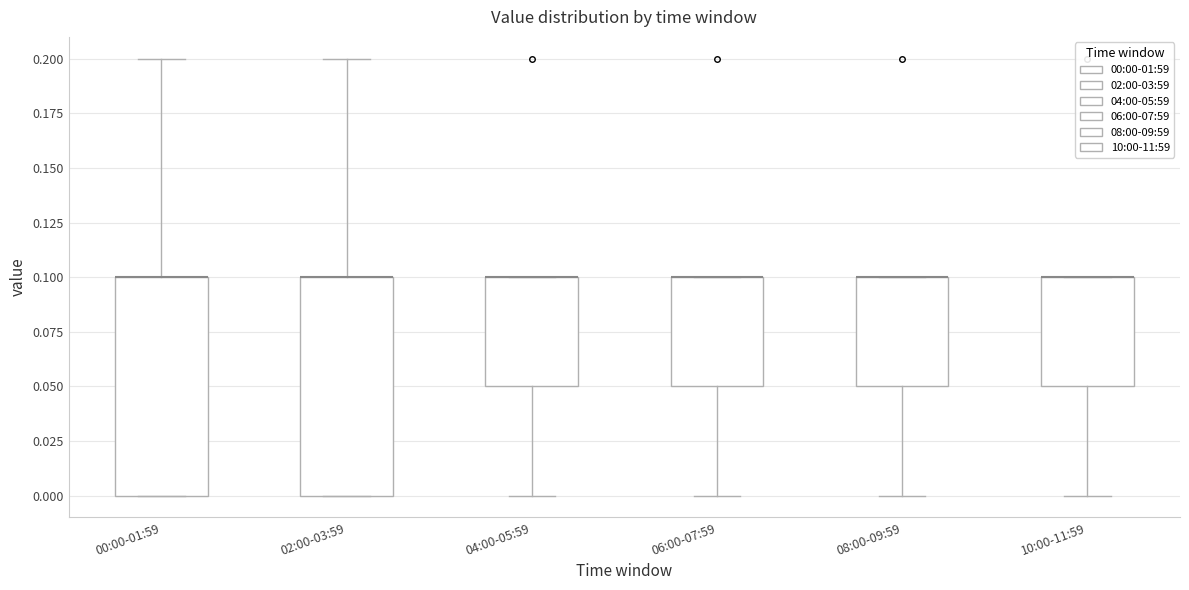

Reading left to right, transcribe this box plot: for each box, give where its median line is, the range the box spans, and where its two whiskers end, as read against the y-axis. The values are not printed on the chart, so give them approximately, as read against the axis.

00:00-01:59: median 0.10 (drawn on the box's upper edge), box 0.00 to 0.10, whiskers 0.00 to 0.20
02:00-03:59: median 0.10 (drawn on the box's upper edge), box 0.00 to 0.10, whiskers 0.00 to 0.20
04:00-05:59: median 0.10 (drawn on the box's upper edge), box 0.05 to 0.10, whiskers 0.00 to 0.10
06:00-07:59: median 0.10 (drawn on the box's upper edge), box 0.05 to 0.10, whiskers 0.00 to 0.10
08:00-09:59: median 0.10 (drawn on the box's upper edge), box 0.05 to 0.10, whiskers 0.00 to 0.10
10:00-11:59: median 0.10 (drawn on the box's upper edge), box 0.05 to 0.10, whiskers 0.00 to 0.10